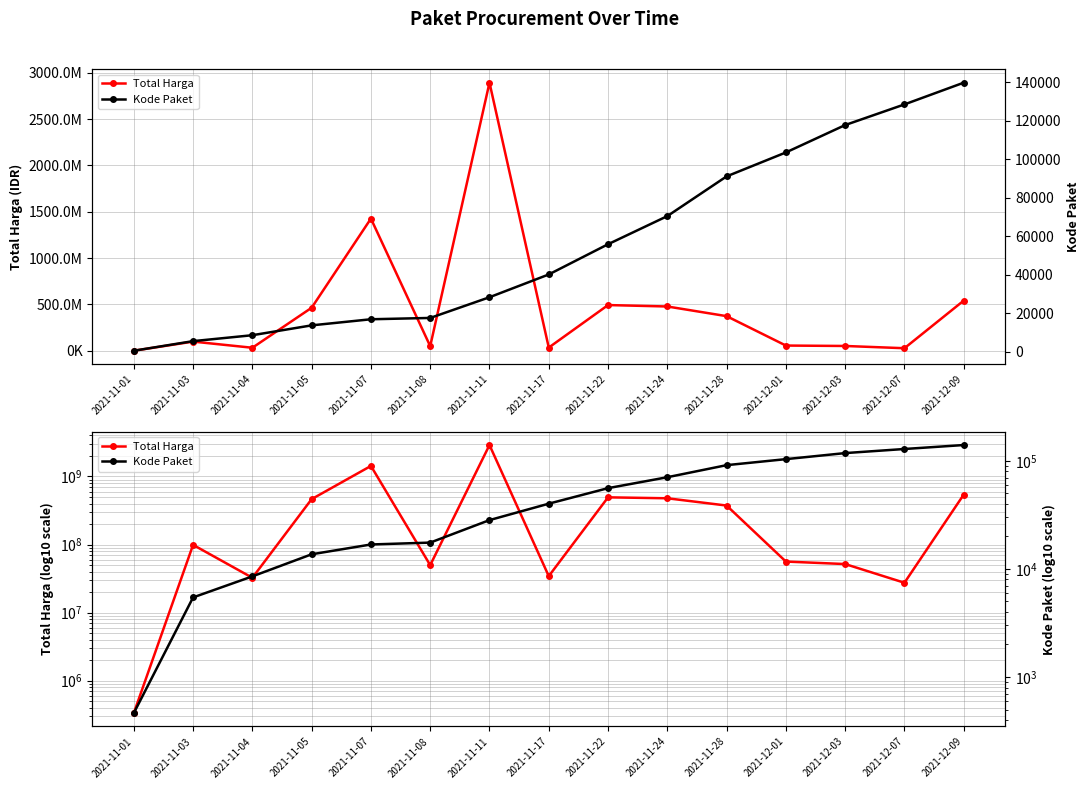

What is the sum of the Total Harga values at 2021-11-11 and 2021-11-04?

2924563200